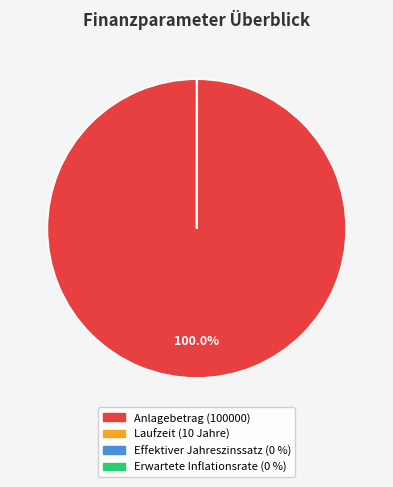

Which category has the biggest portion of the pie?

Anlagebetrag